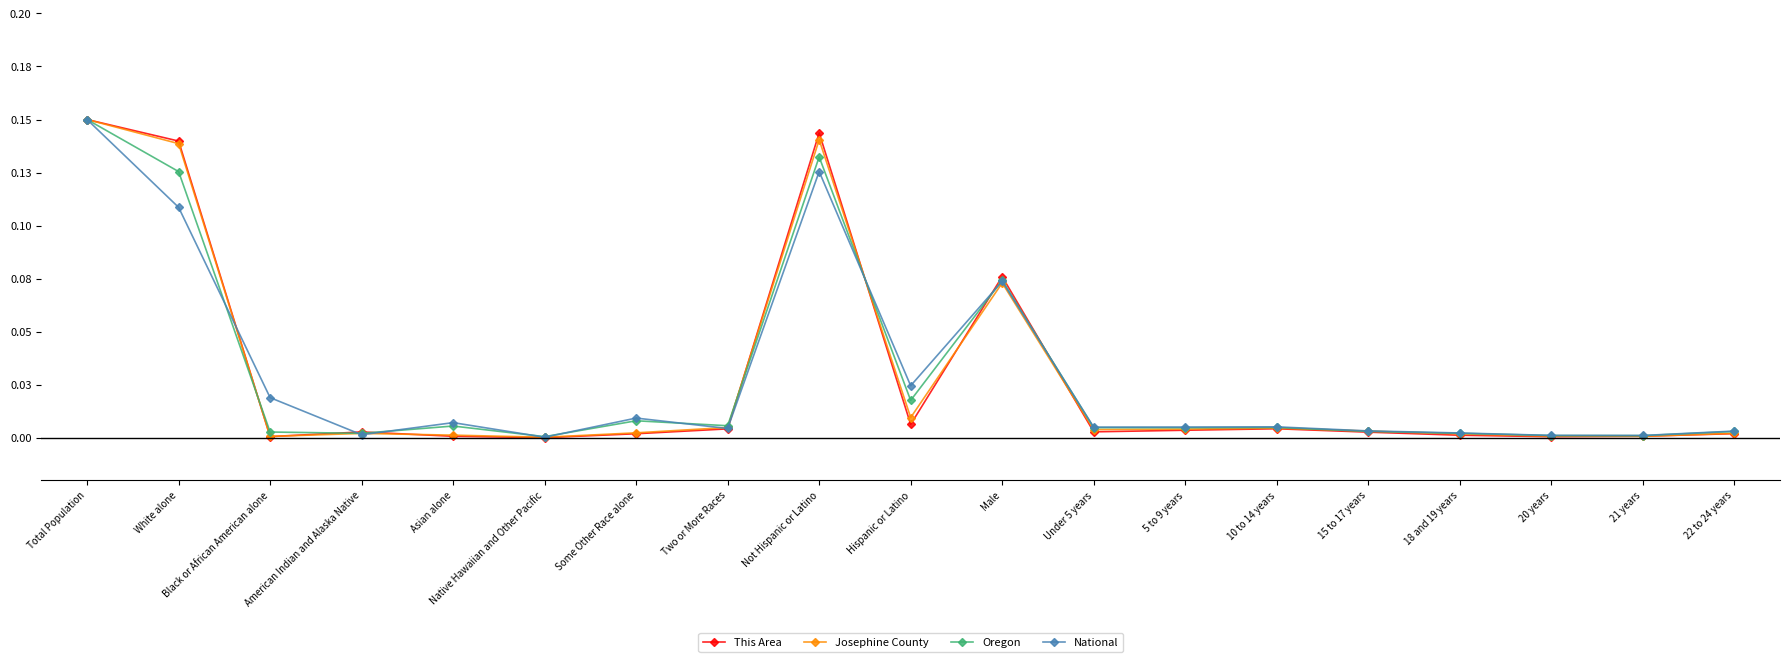

How many times do Oregon and National cross each other?

9